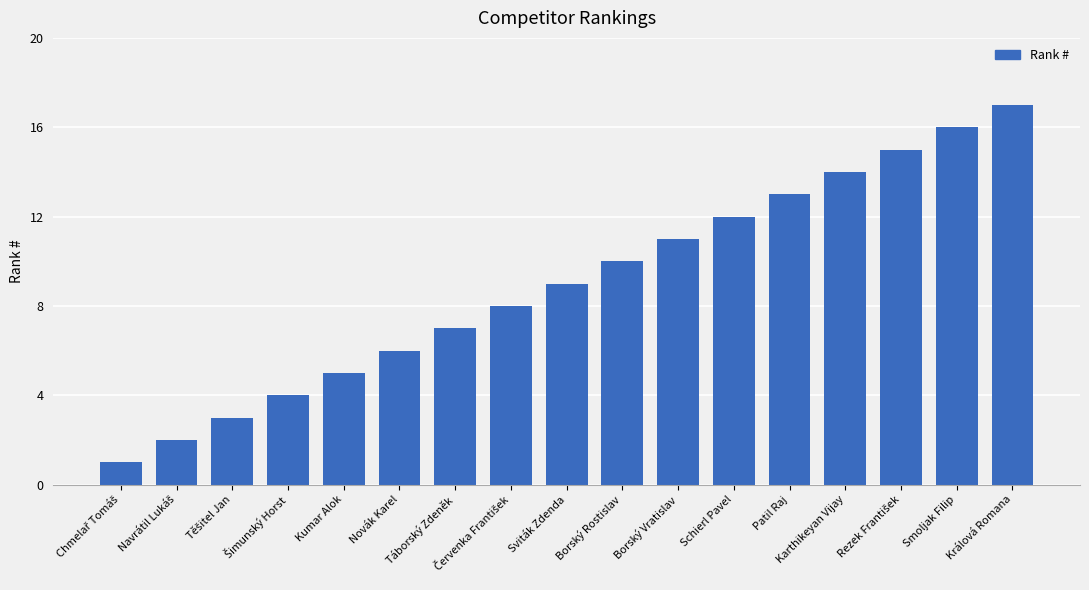

How many categories are shown in the chart?

17